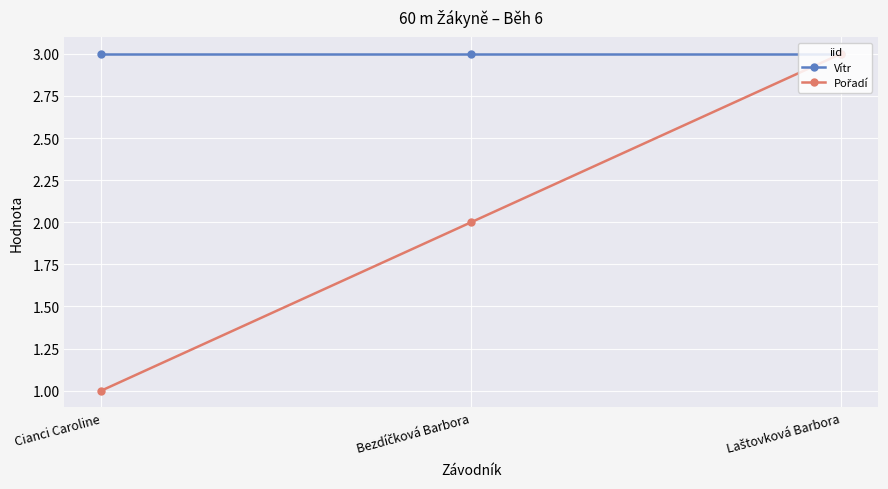

Which series has the largest total across all categories?

Vítr